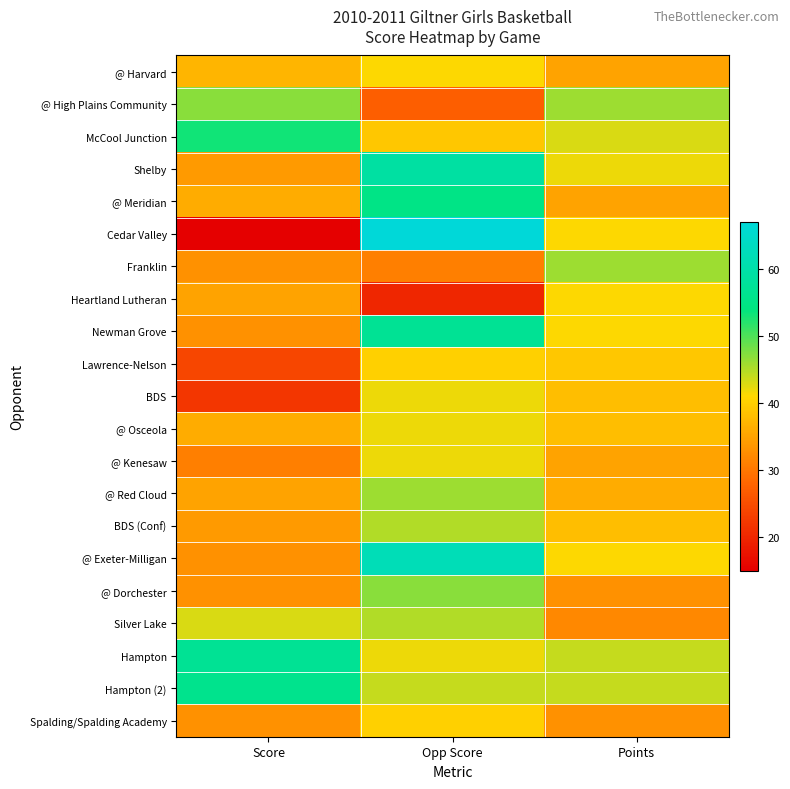

At which category does the chart reach its minimum across all series?

Score